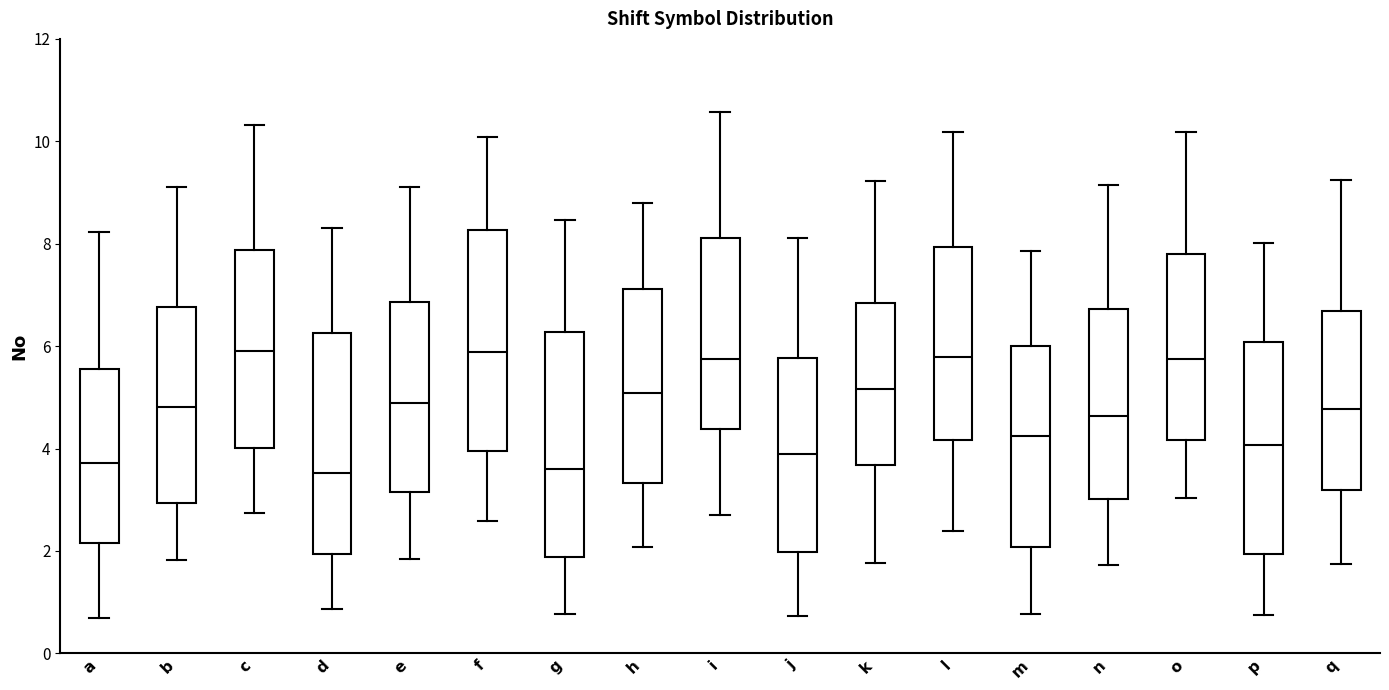

Reading left to right, transcribe this box plot: for each box, give where its median line is, the range the box spans, and where its two whiskers end, as read against the y-axis. The values are not printed on the chart, so give them approximately, as read against the axis.

a: median 3.8, box 2.2 to 5.6, whiskers 0.6 to 8.2
b: median 4.8, box 3.0 to 6.8, whiskers 1.8 to 9.2
c: median 5.8, box 4.0 to 7.8, whiskers 2.8 to 10.4
d: median 3.6, box 2.0 to 6.2, whiskers 0.8 to 8.4
e: median 4.8, box 3.2 to 6.8, whiskers 1.8 to 9.0
f: median 5.8, box 4.0 to 8.2, whiskers 2.6 to 10.0
g: median 3.6, box 1.8 to 6.2, whiskers 0.8 to 8.4
h: median 5.0, box 3.4 to 7.2, whiskers 2.0 to 8.8
i: median 5.8, box 4.4 to 8.2, whiskers 2.8 to 10.6
j: median 4.0, box 2.0 to 5.8, whiskers 0.8 to 8.2
k: median 5.2, box 3.6 to 6.8, whiskers 1.8 to 9.2
l: median 5.8, box 4.2 to 8.0, whiskers 2.4 to 10.2
m: median 4.2, box 2.0 to 6.0, whiskers 0.8 to 7.8
n: median 4.6, box 3.0 to 6.8, whiskers 1.8 to 9.2
o: median 5.8, box 4.2 to 7.8, whiskers 3.0 to 10.2
p: median 4.0, box 2.0 to 6.0, whiskers 0.8 to 8.0
q: median 4.8, box 3.2 to 6.6, whiskers 1.8 to 9.2